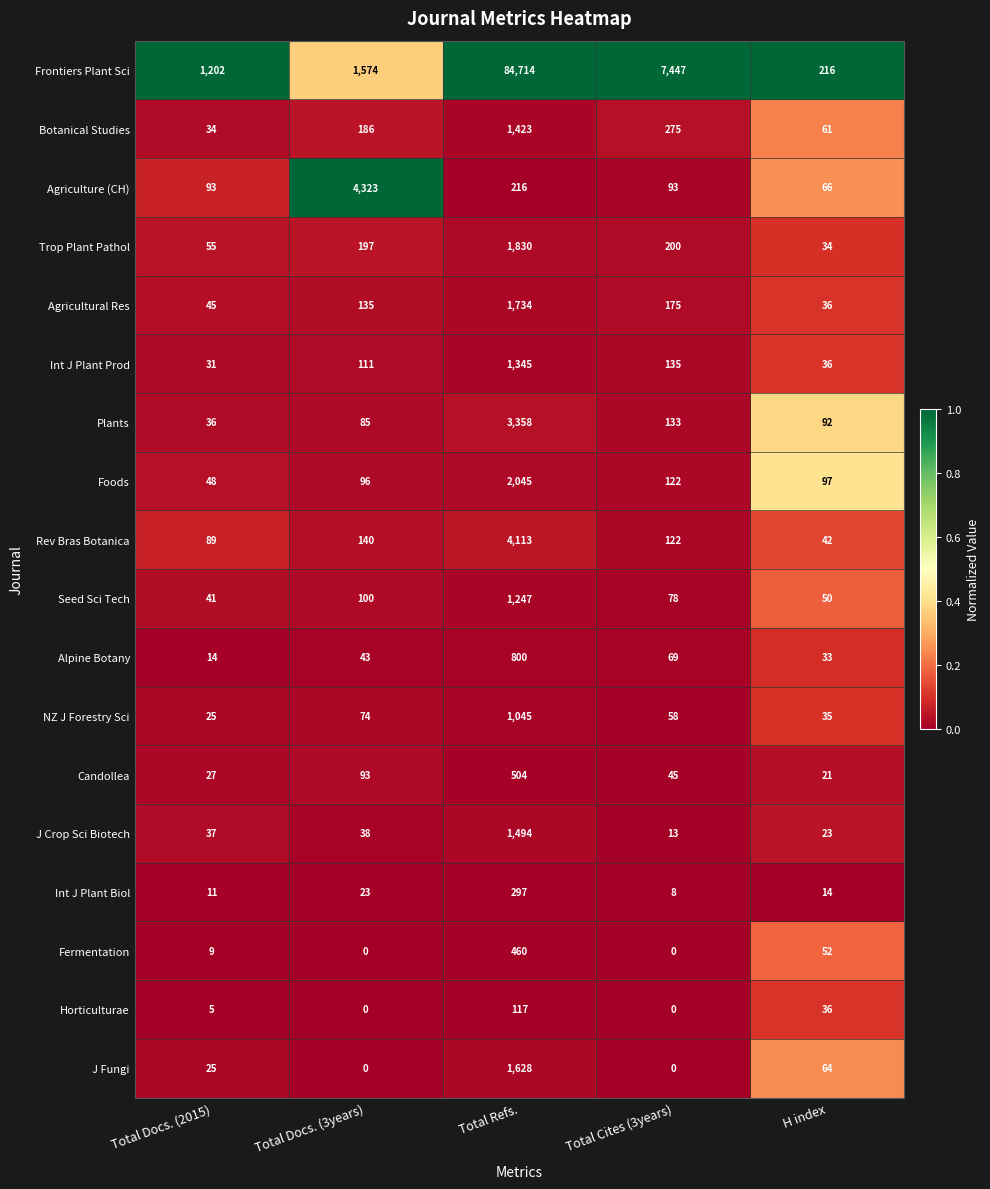

At which label is Fermentation closest to 230?

H index